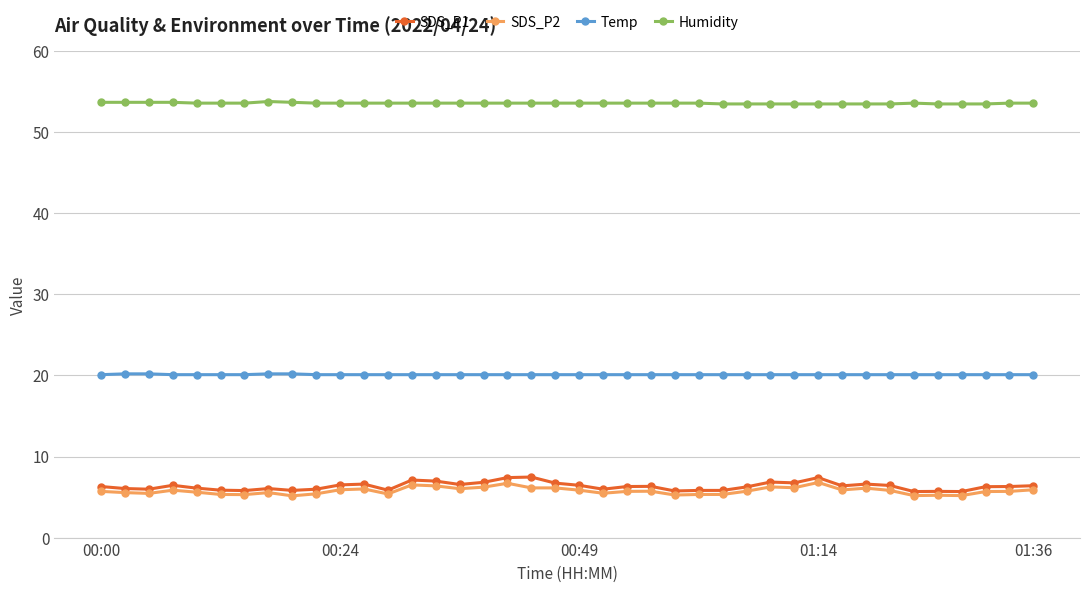

What is the minimum value for Temp?

20.1